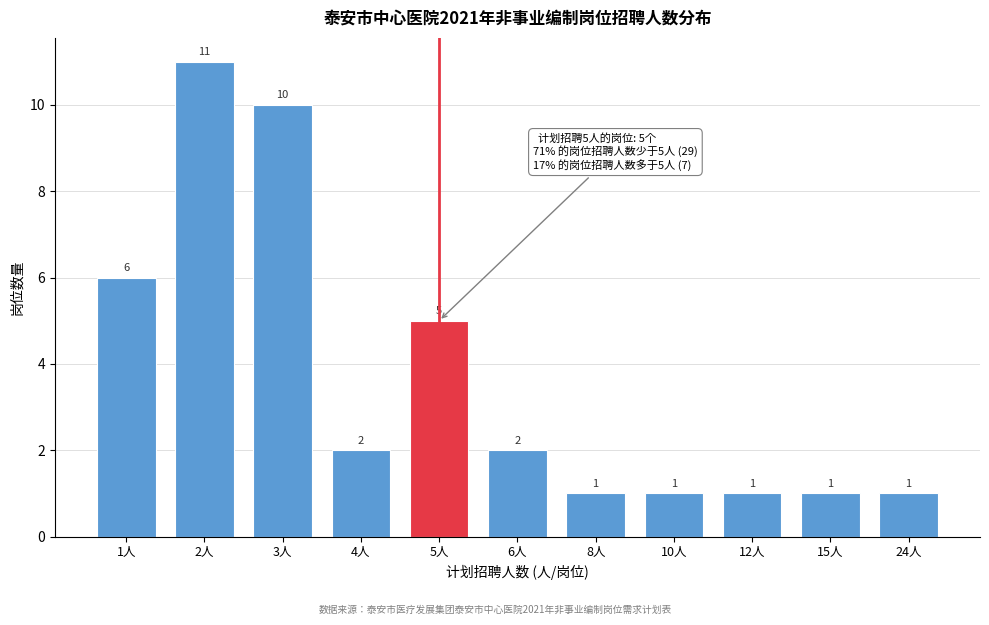

Reading left to right, what are all the values shown in this chart?

6	11	10	2	5	2	1	1	1	1	1